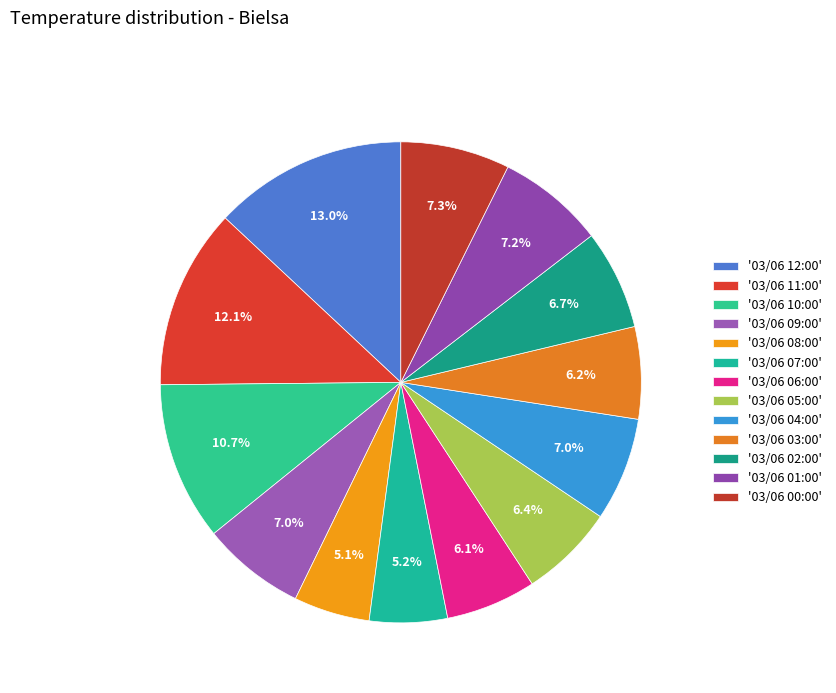

Which category has the biggest portion of the pie?

03/06 12:00